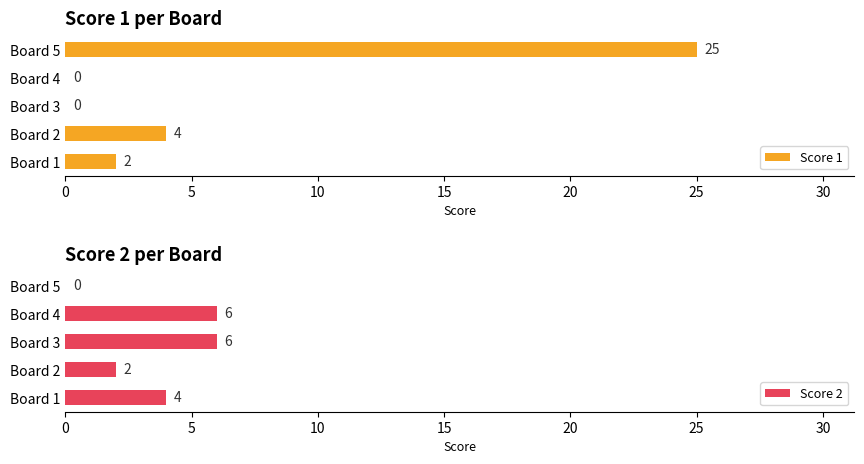

The value of Score 2 at Board 2 is 1. True or false?

False